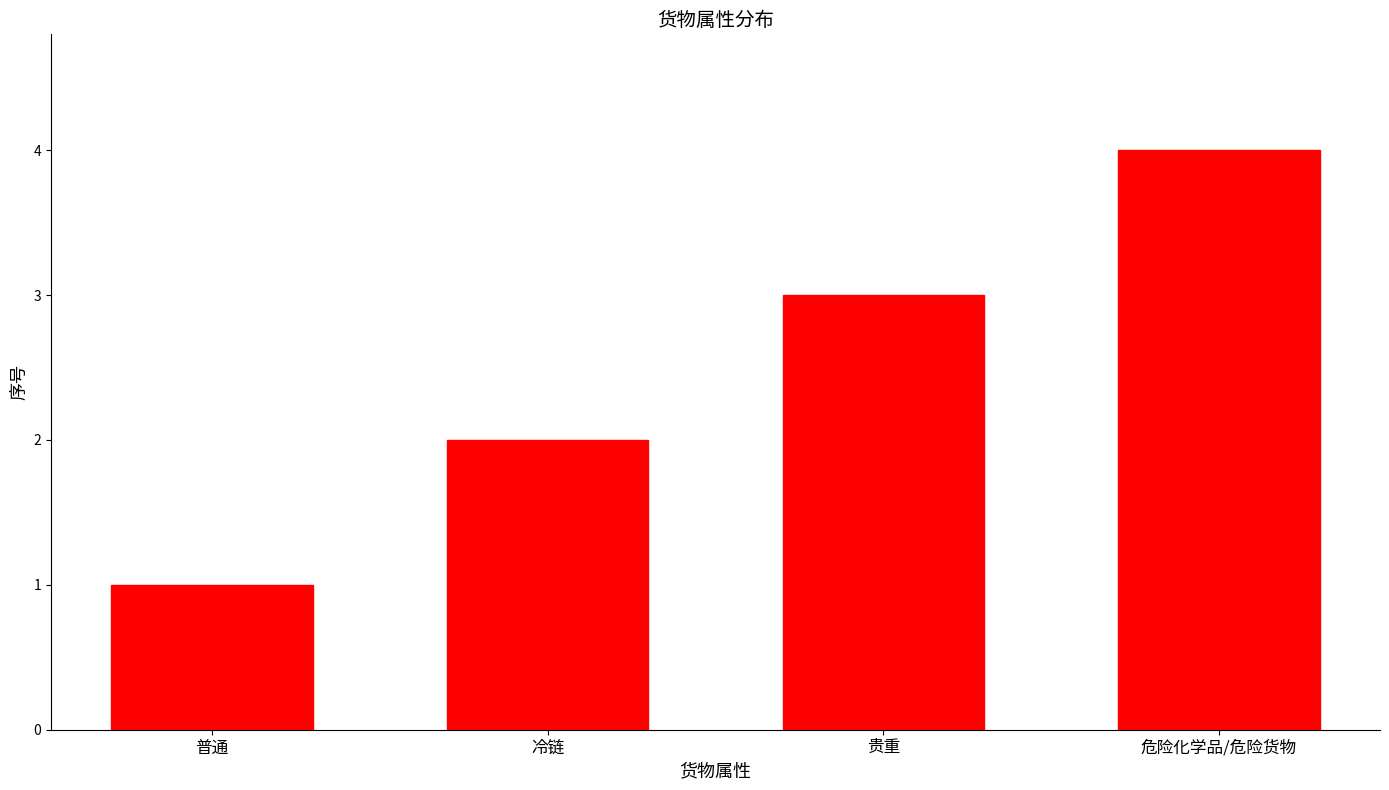

List the labels in order of value, smallest first.

普通, 冷链, 贵重, 危险化学品/危险货物